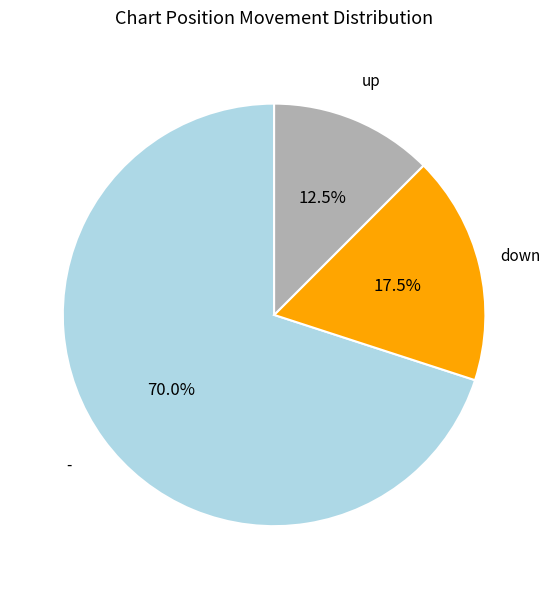

Does - account for over 50% of the chart?

Yes